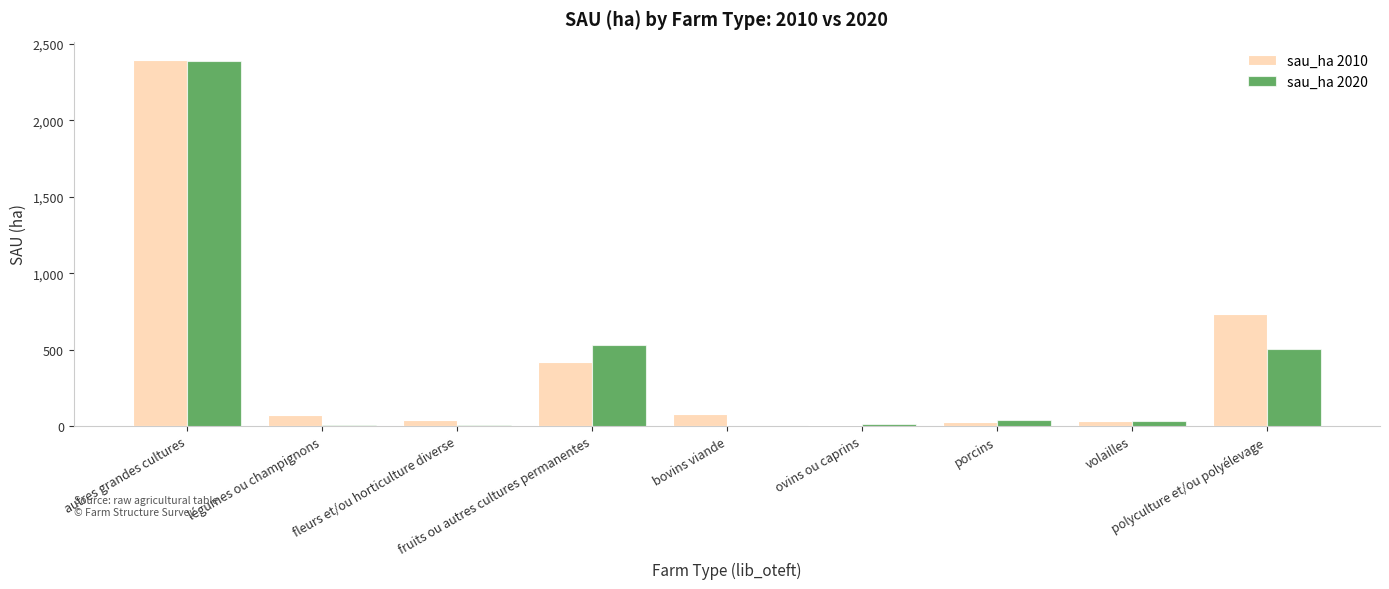

What is the label of the 6th bar from the left?

ovins ou caprins